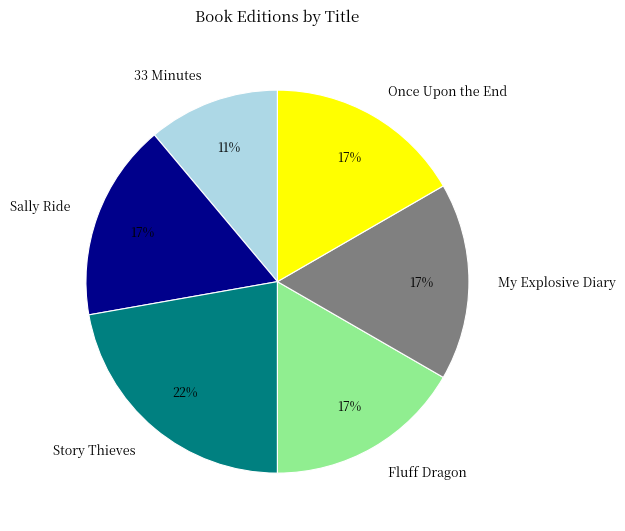

Which slice is the smallest?

33 Minutes